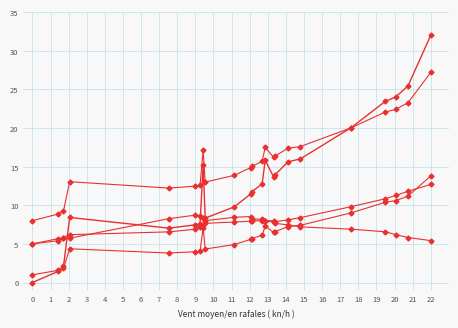

Reading left to right, what are all the values shown in this chart?

Entry Trend: 0.0	1.5	2.1	8.4	7.0	7.5	7.6	15.2	8.3	9.8	11.5	11.7	12.8	15.8	13.7	13.9	15.6	16.0	20.0	23.5	24.0	25.5	32.0
Lower Bound: 1.0	1.6	1.8	4.4	3.8	4.0	4.0	7.1	4.3	4.9	5.6	5.7	6.1	7.3	6.5	6.6	7.2	7.4	9.0	10.4	10.6	11.2	13.8
Upper Bound: 8.0	8.9	9.2	13.1	12.2	12.5	12.6	17.1	13.0	13.9	14.9	15.0	15.7	17.5	16.2	16.3	17.4	17.6	20.0	22.1	22.4	23.3	27.2
Mid Line: 5.0	5.4	5.8	6.2	6.6	6.9	7.2	7.4	7.7	7.8	7.9	8.0	8.0	7.9	7.8	7.7	7.5	7.2	6.9	6.6	6.2	5.8	5.4
Curve: 5.0	5.7	5.7	5.7	8.3	8.7	8.6	8.3	8.0	8.4	8.5	8.2	8.2	8.0	8.0	7.9	8.1	8.4	9.8	10.8	11.3	11.8	12.7